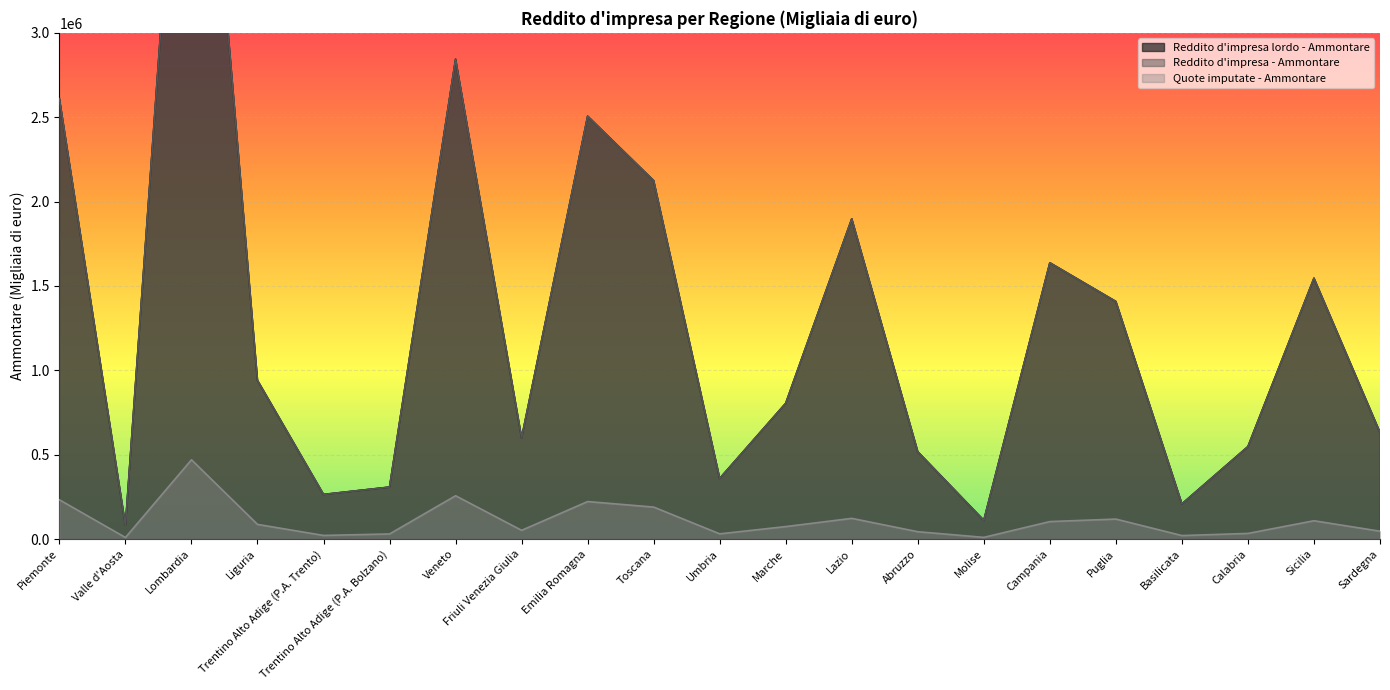

Does the chart display data point markers on the line(s)?

No